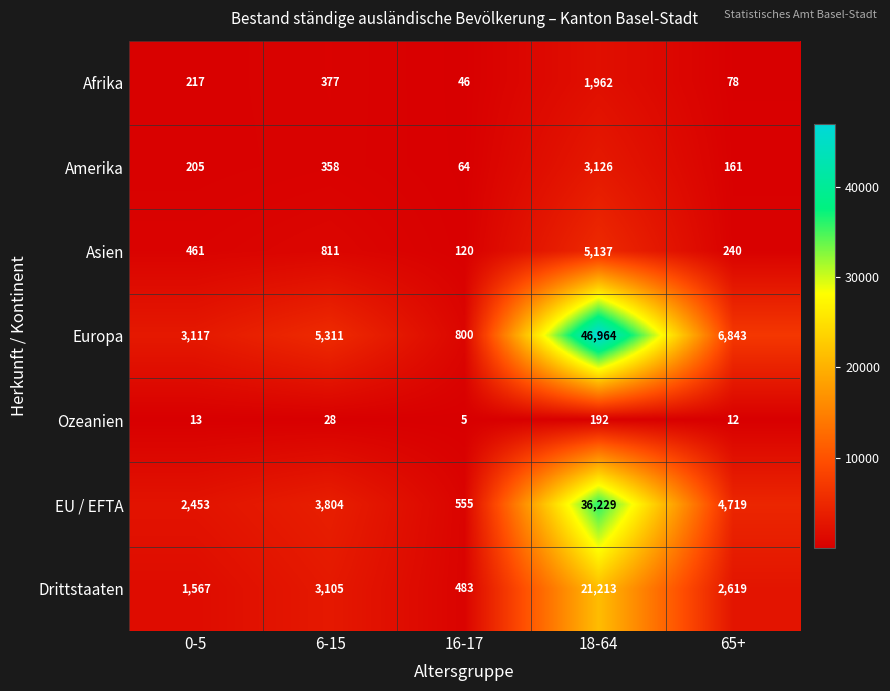

What is the spread (max minus min) of values at 18-64?

46772